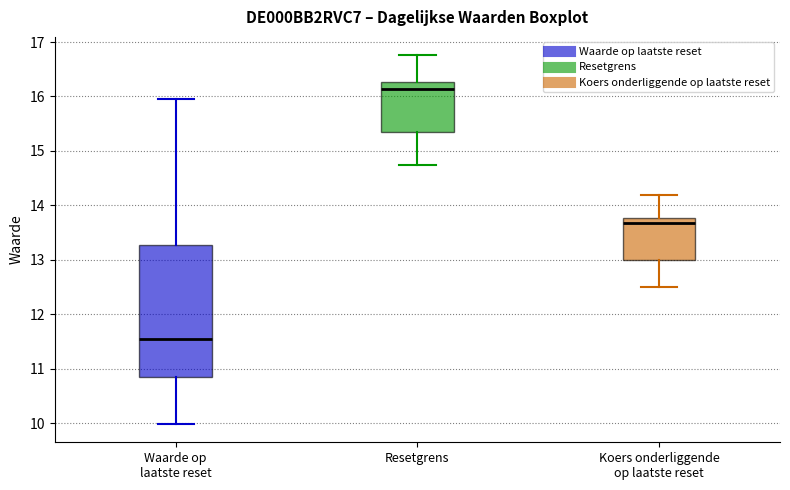

Where does the upper whisker of the box for Koers onderliggende op laatste reset end on the y-axis? The values are not printed on the chart, so give them approximately, as read against the axis.

14.2